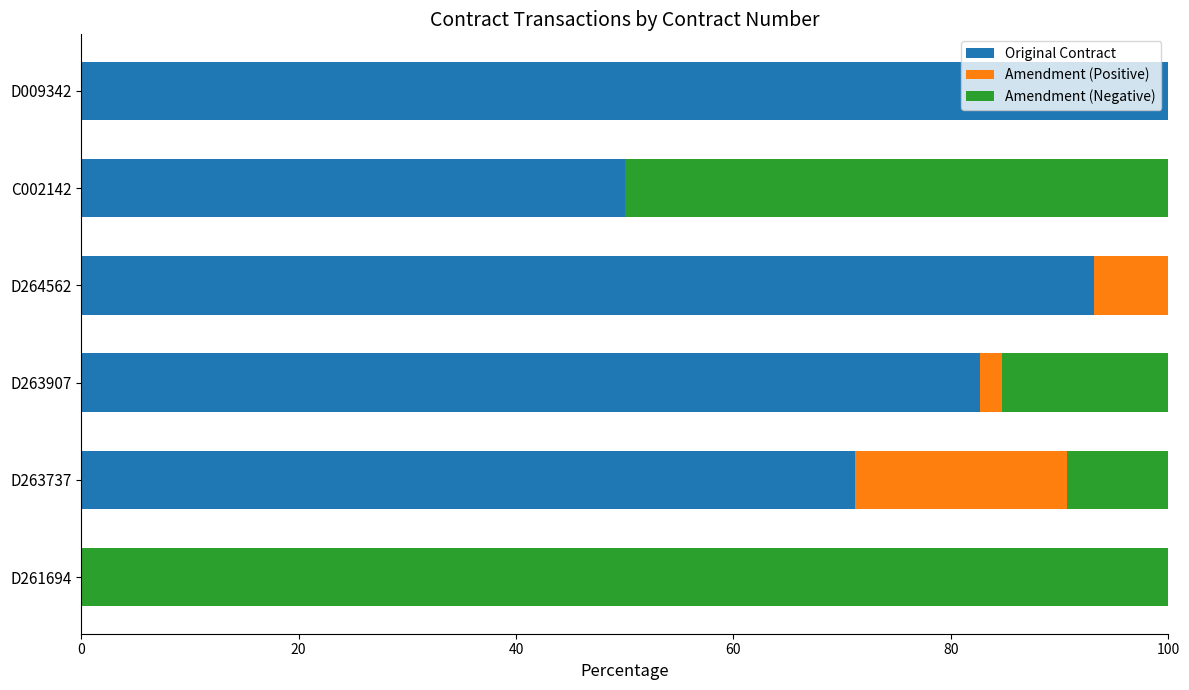

What is the total value across all series at C002142?

100.0